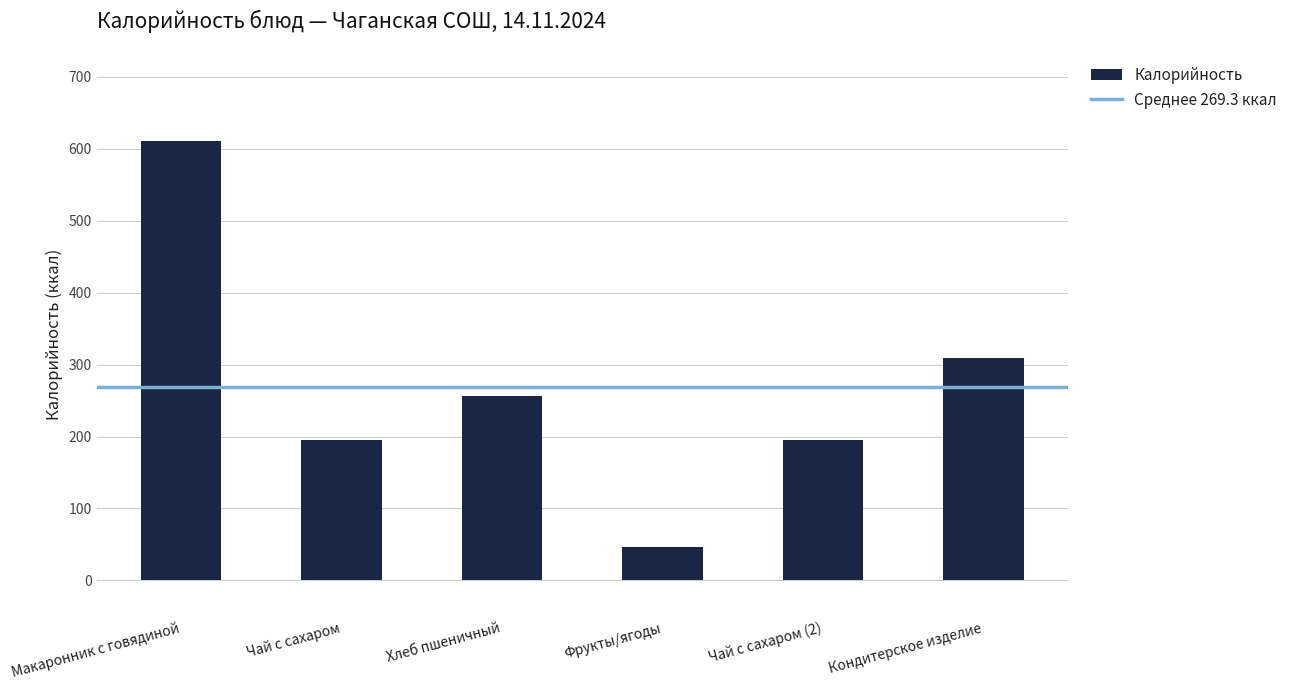

What is the average value?

269.1